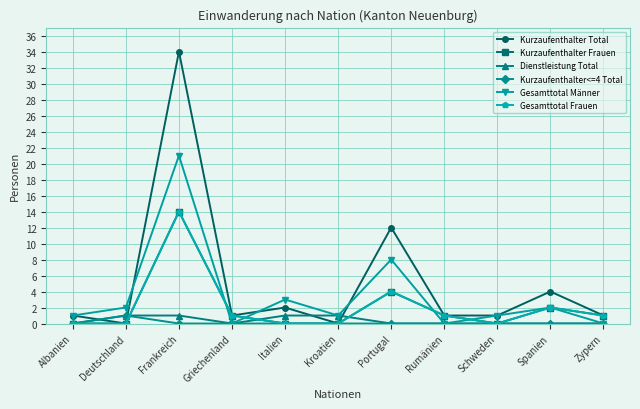

At which label is Kurzaufenthalter Total closest to 17?

Portugal